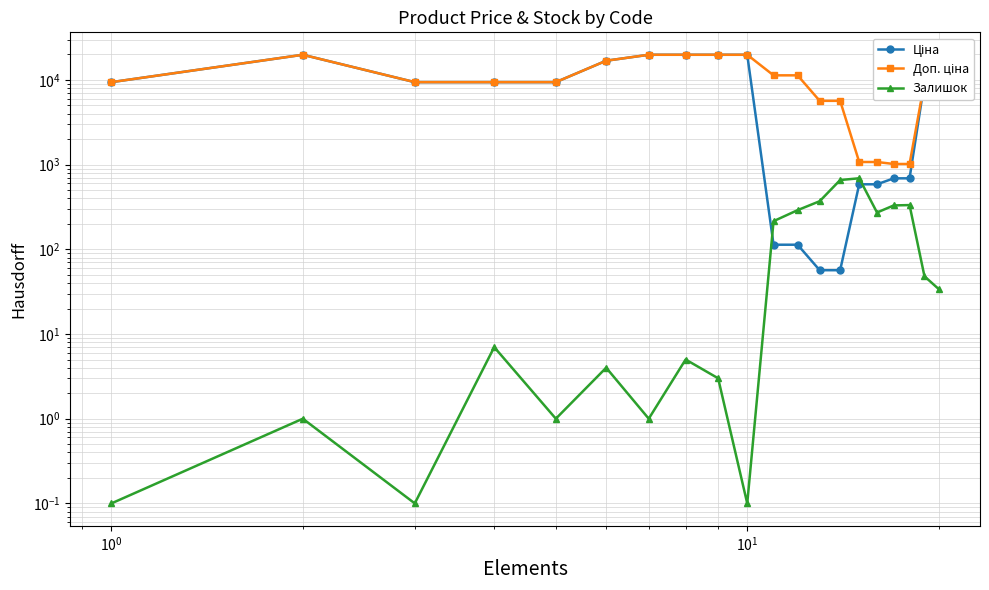

True or false: Доп. ціна and Залишок intersect in this chart.

False